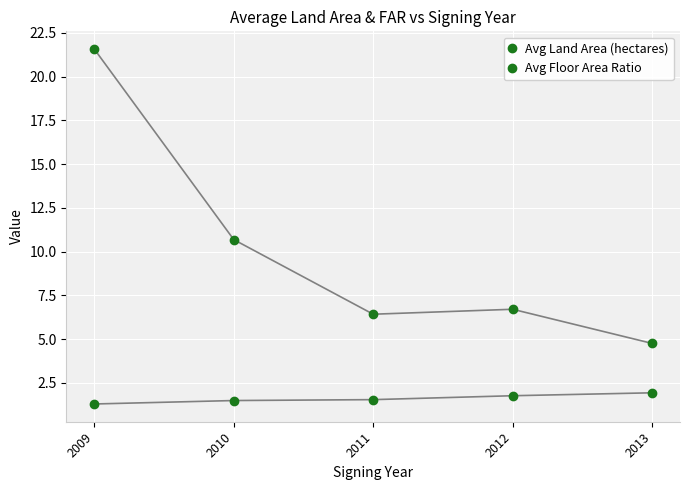

How many lines are shown in the chart?

2